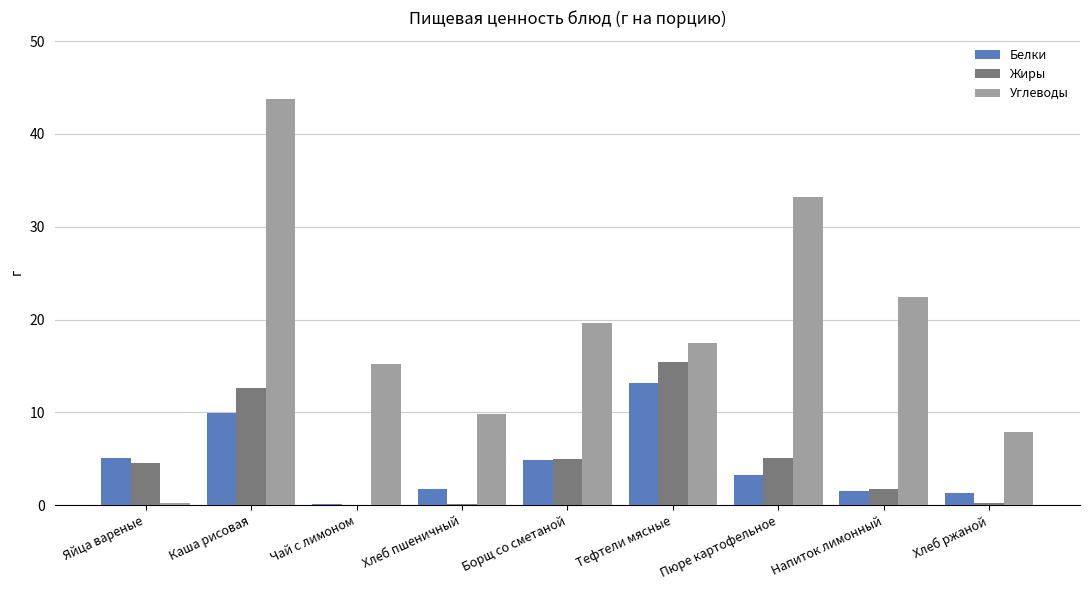

Read the Жиры value at Пюре картофельное.

5.1